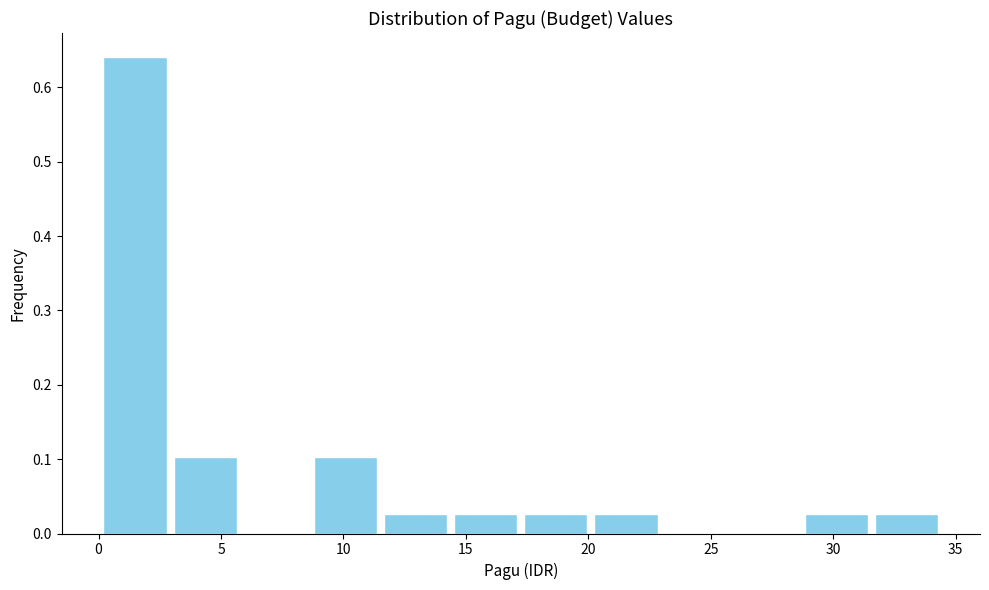

Which range on the x-axis has the tallest bar?

0.0 to 3.0